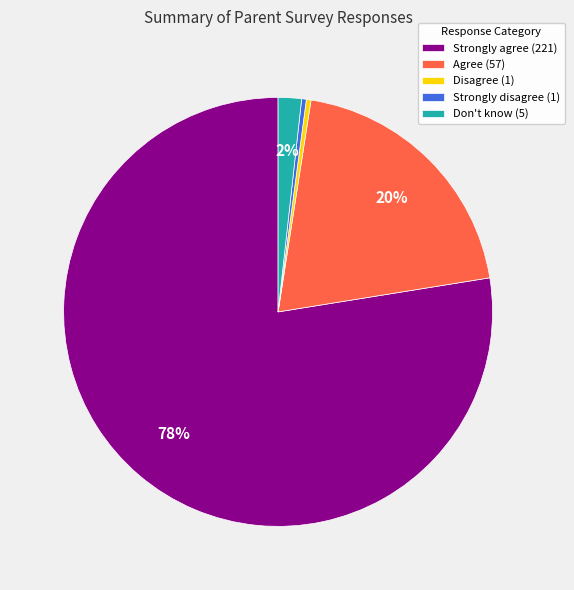

Combined, do Strongly disagree (1) and Strongly agree (221) account for over 50%?

Yes